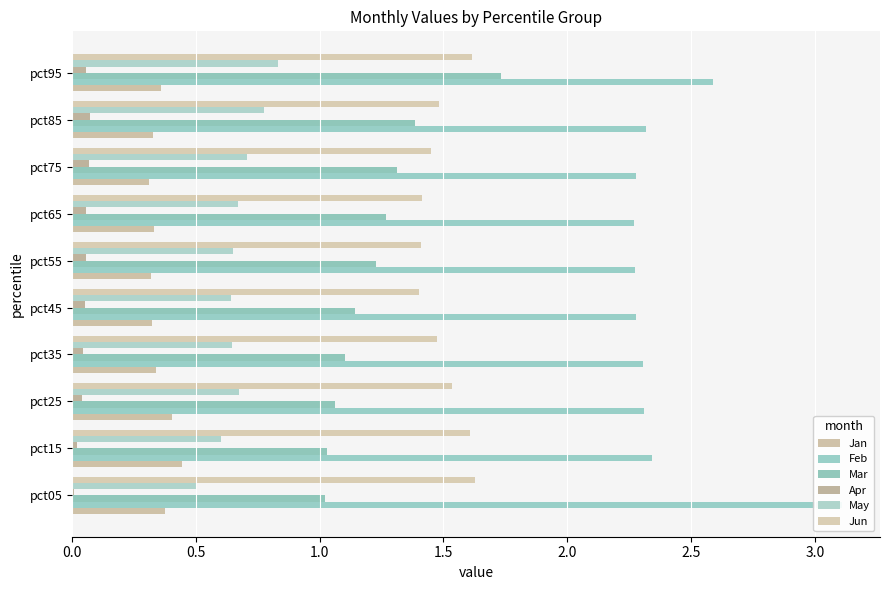

Between pct05 and pct45, which series saw the biggest shift?

Feb